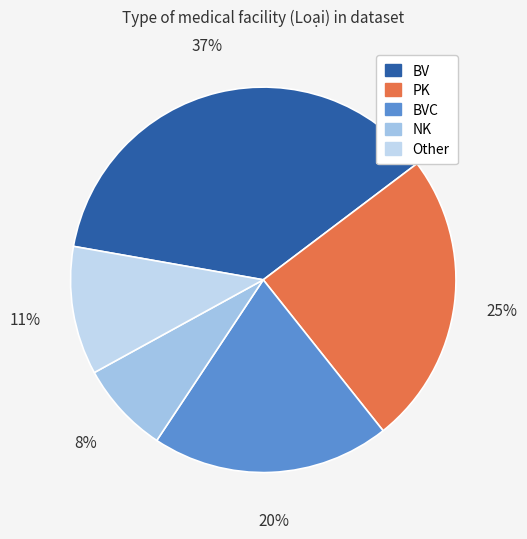

Is it true that Other is 3% of the pie?

False